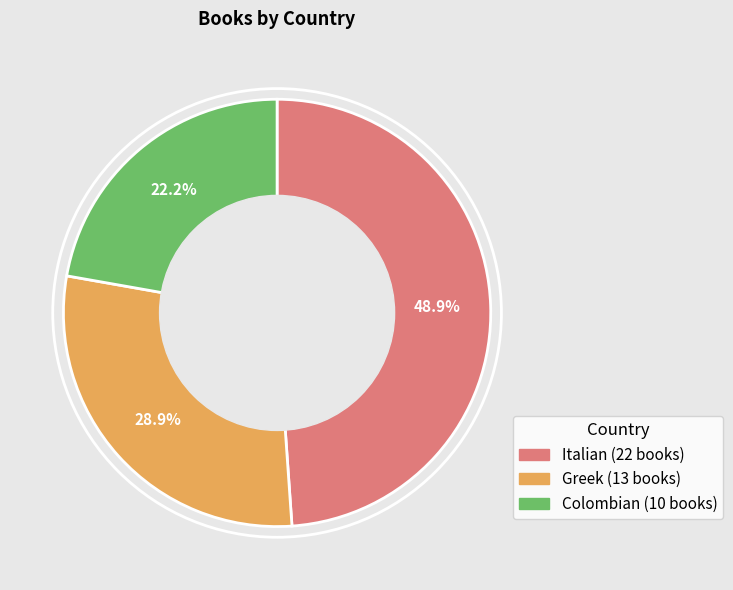

What portion of the pie excludes Colombian?

77.8%